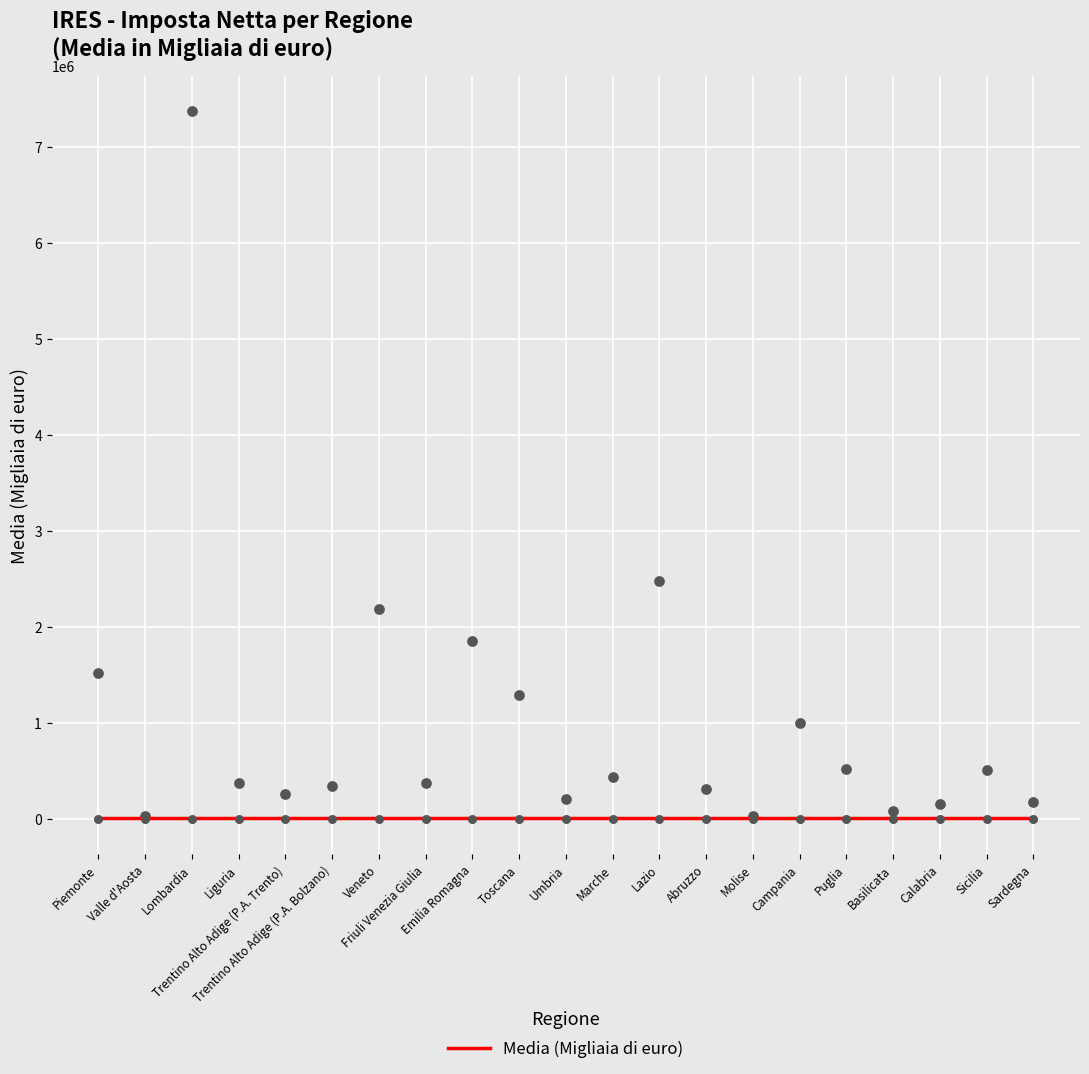

Approximately how many times larger is the value at Lazio compared to Basilicata?

1.7